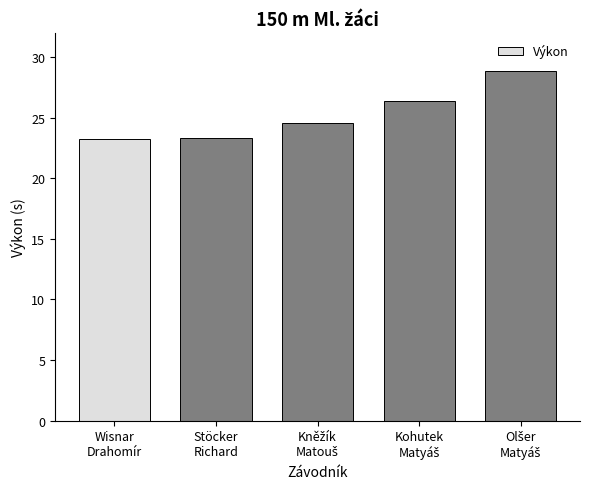

How many values exceed 24?

3